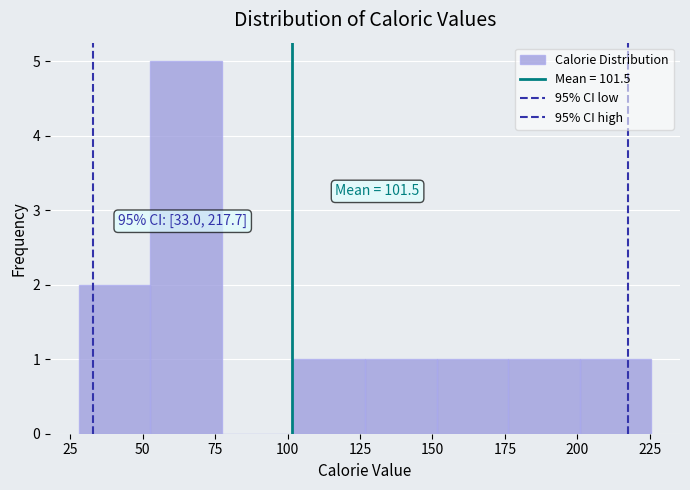

Which range on the x-axis has the tallest bar?

55 to 75